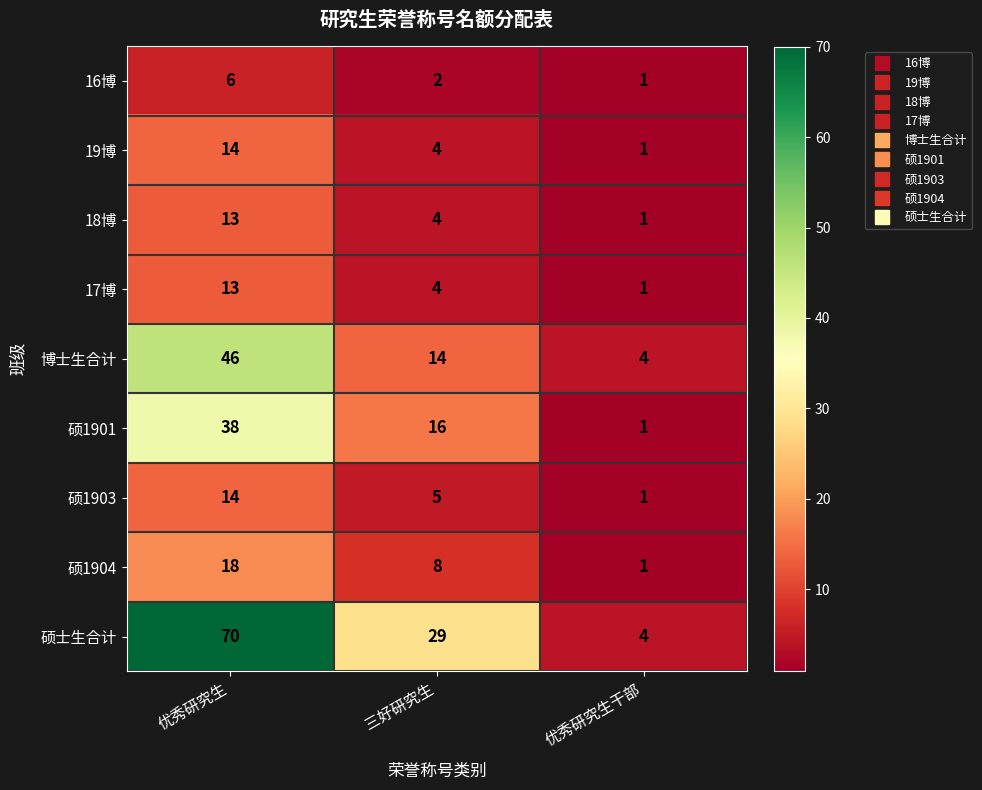

What is the difference between the maximum and second lowest values in the 18博 series?

9